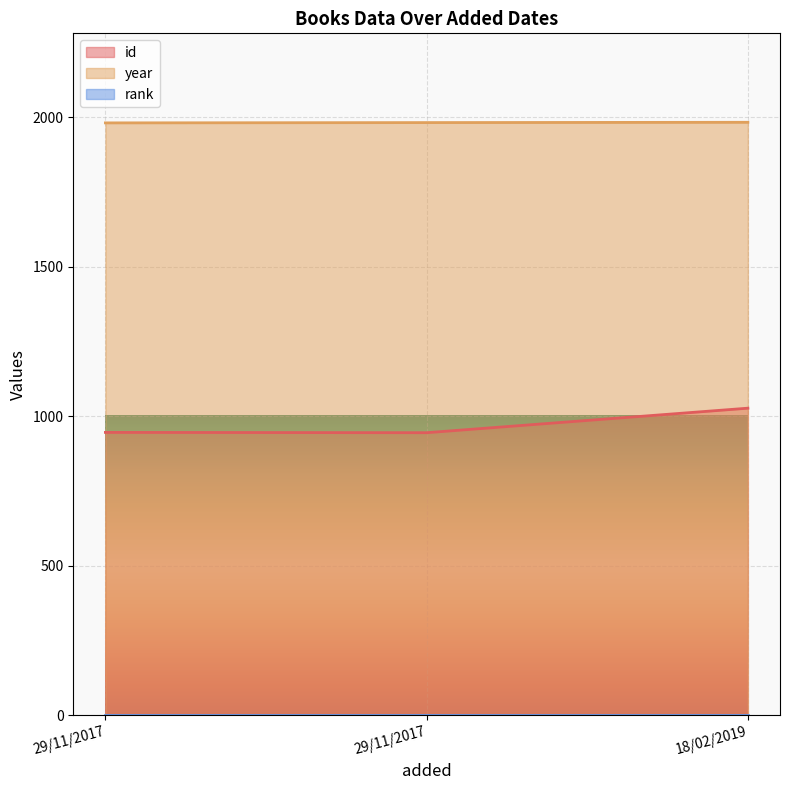

Which series has the widest spread of values?

id